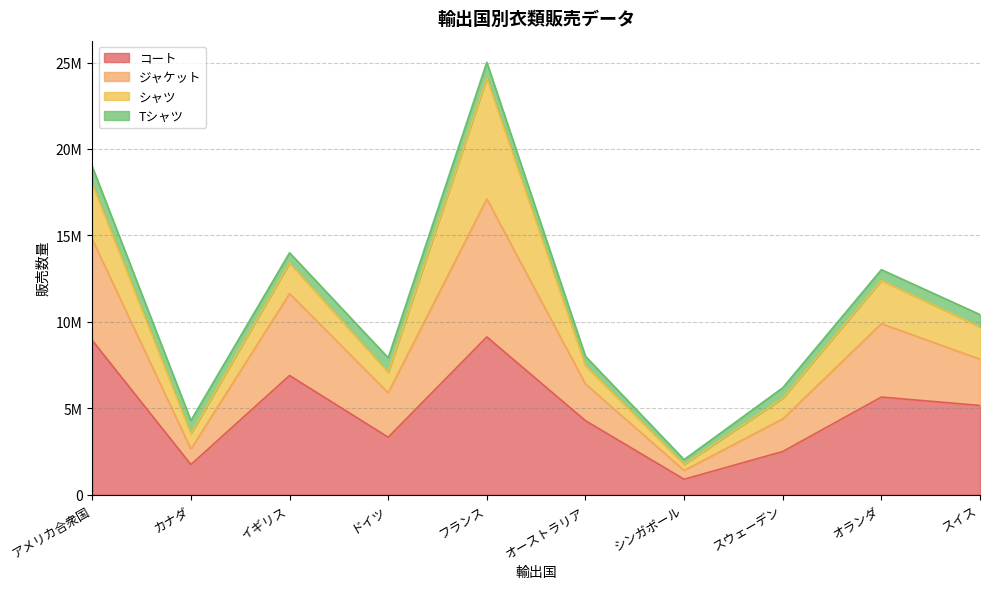

Between アメリカ合衆国 and スウェーデン, which is larger?

アメリカ合衆国